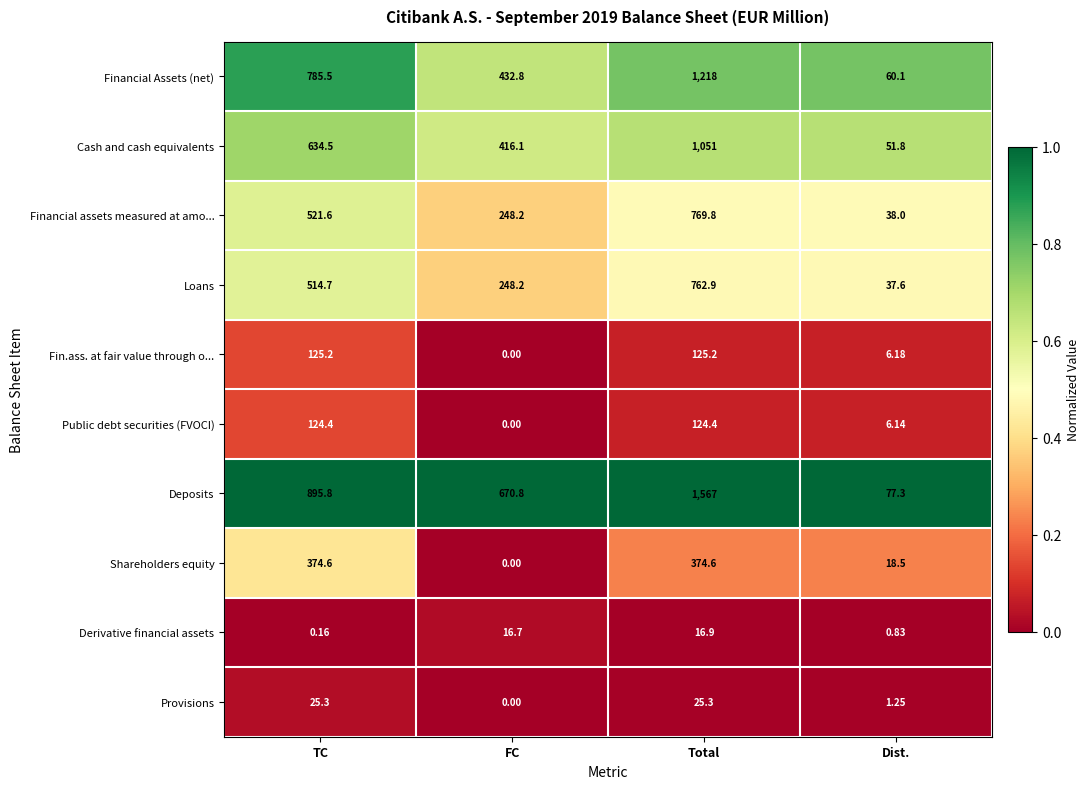

At which category does the chart reach its peak across all series?

Total